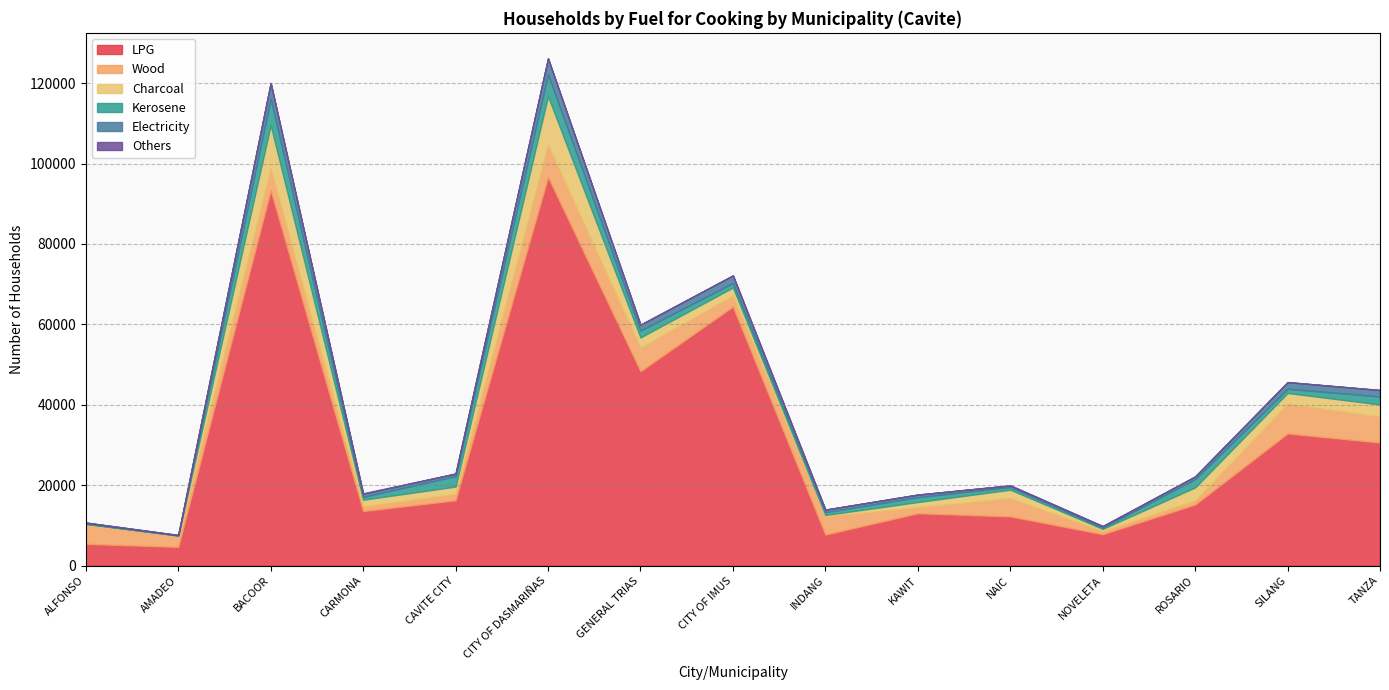

What is the label of the 6th point from the right?

KAWIT